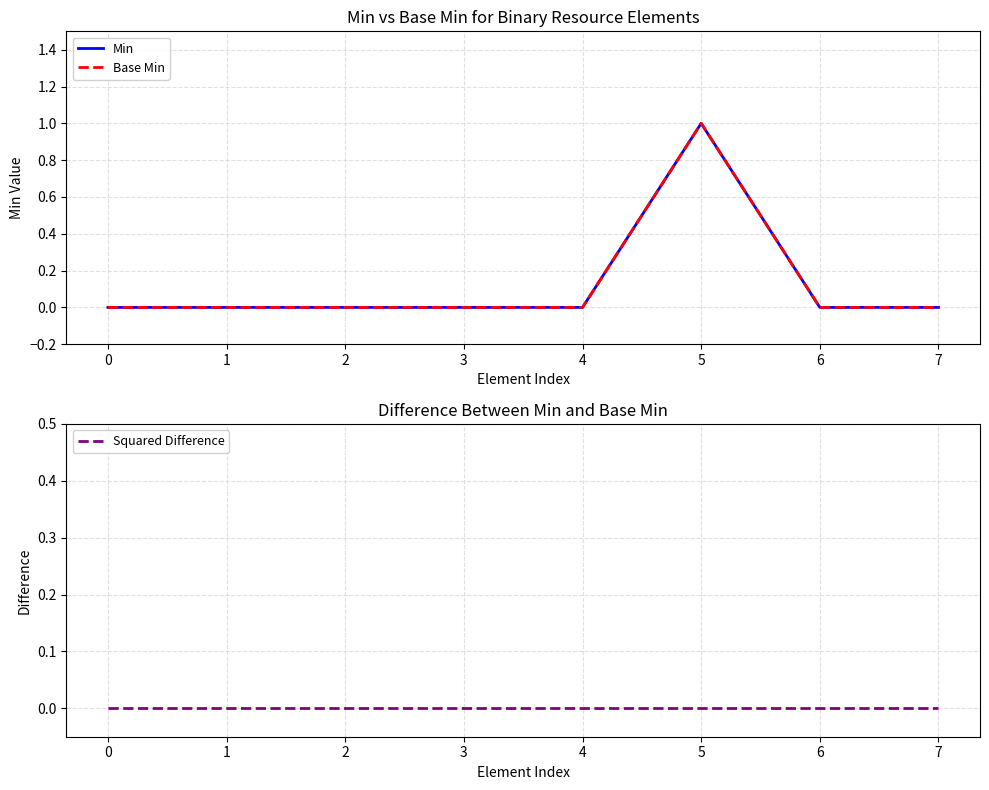

In Min, how many points are higher than both neighbors (excluding endpoints)?

1